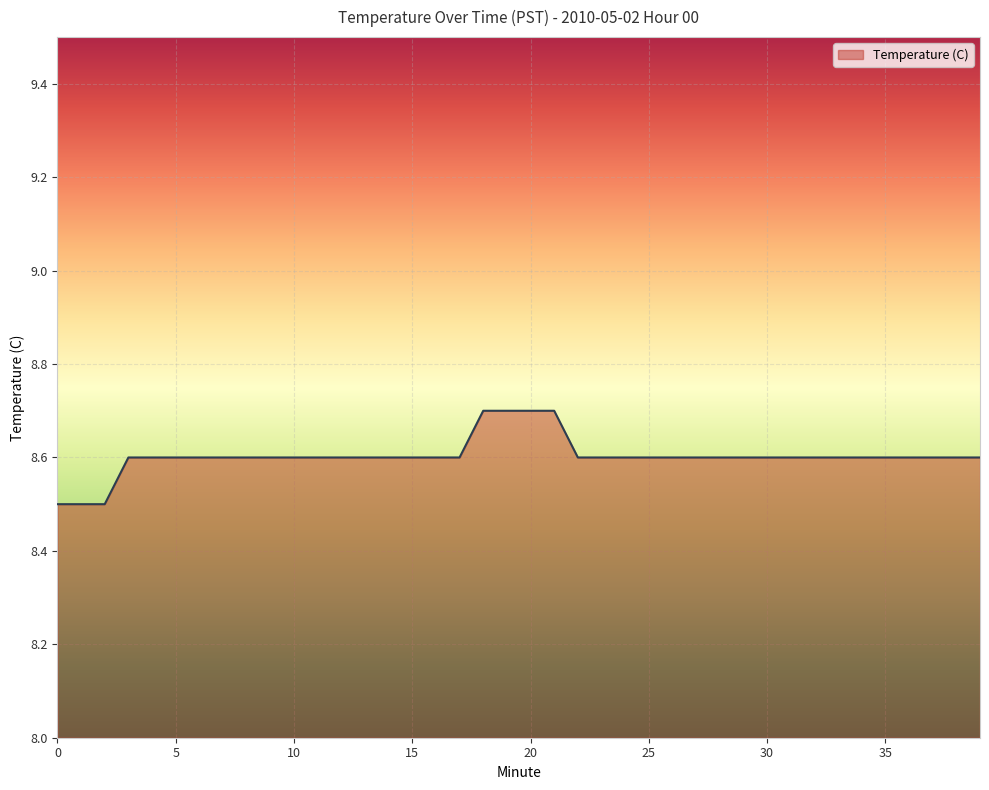

What is the minimum value shown in the chart?

8.5